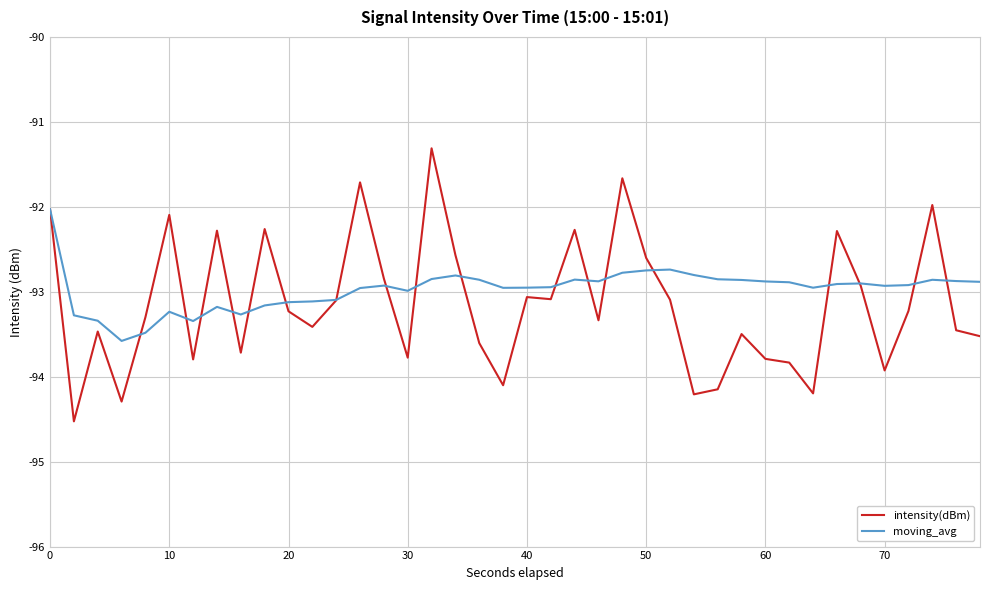

What is the maximum value shown in the chart?

-91.3